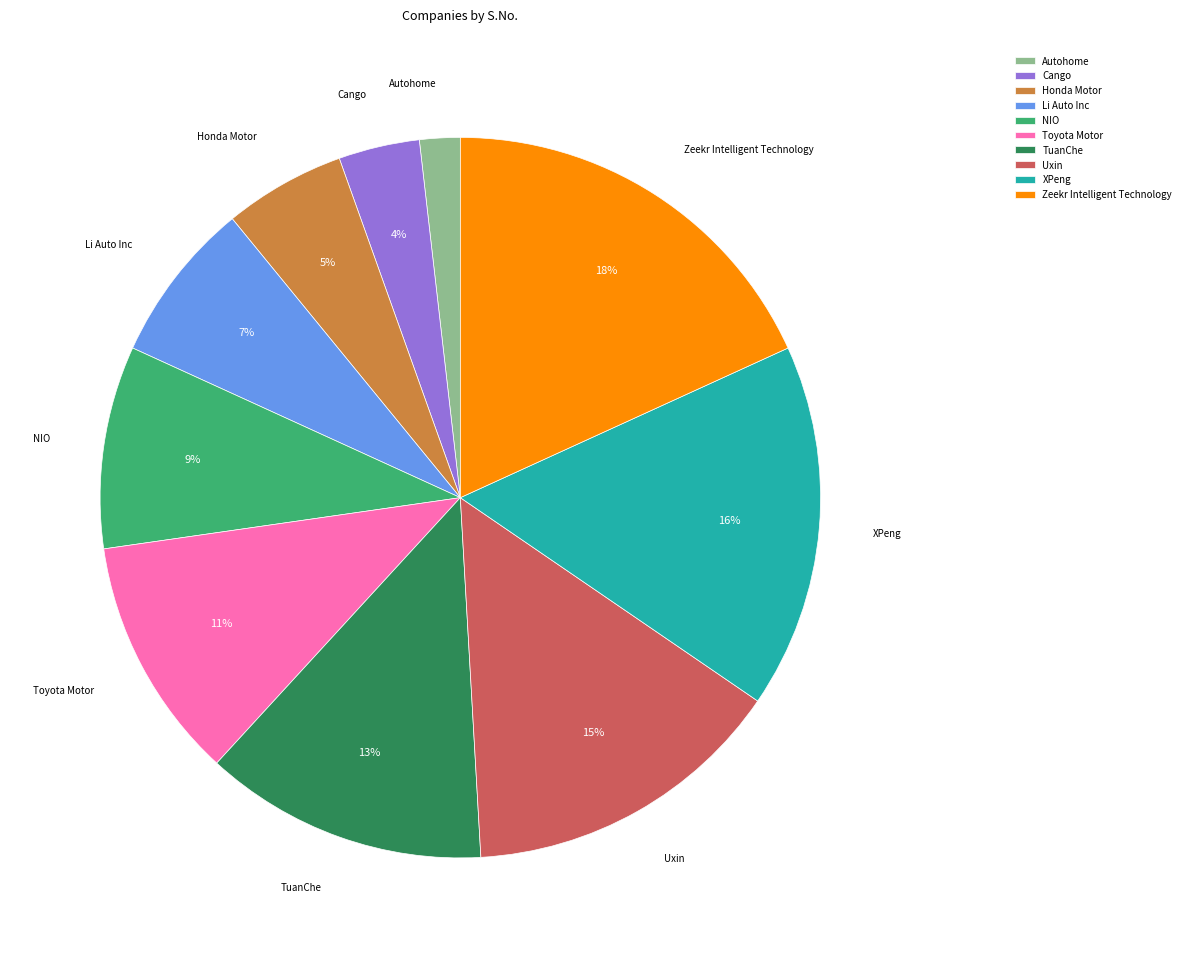

To the nearest percent, what is the combined percentage of TuanChe and Honda Motor?

18%